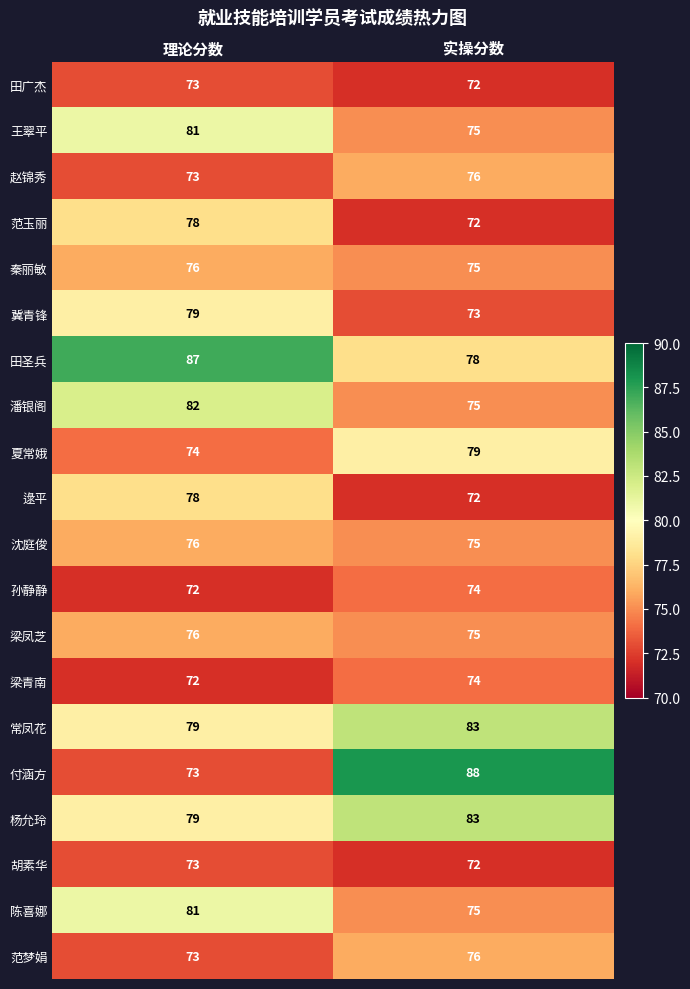

List the labels in order of 田圣兵 value, largest first.

理论分数, 实操分数